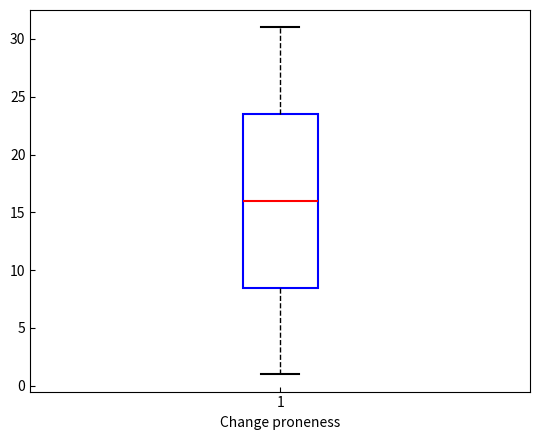

Transcribe this box plot: give where the median line is, the range the box spans, and where the two whiskers end, as read against the y-axis. The values are not printed on the chart, so give them approximately, as read against the axis.

median 16.0, box 8.5 to 23.5, whiskers 1.0 to 31.0